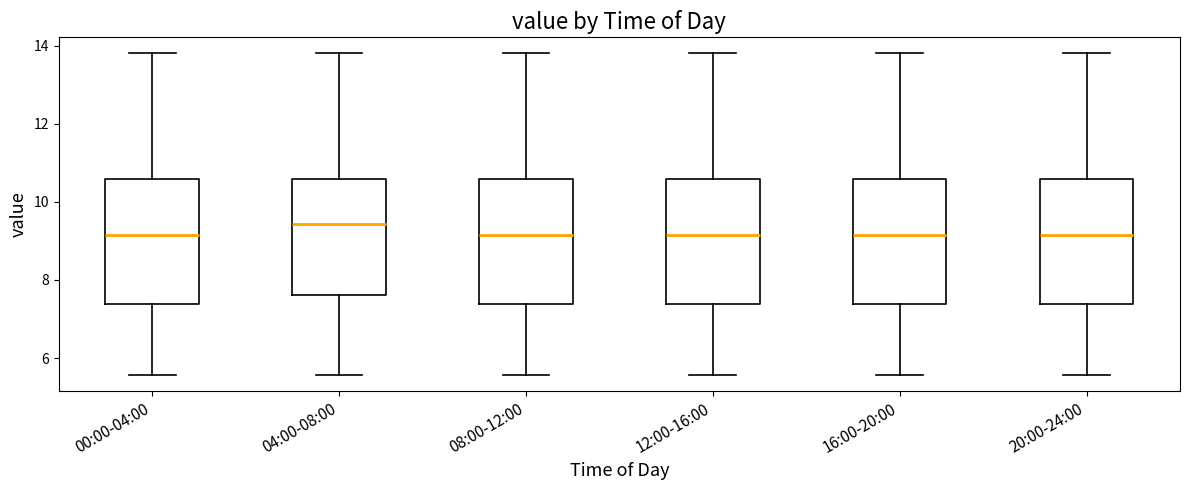

Reading left to right, read every box against the y-axis: the position of its median line, the range the box covers, and the ends of its whiskers. The values are not printed on the chart, so give them approximately, as read against the axis.

00:00-04:00: median 9.2, box 7.4 to 10.6, whiskers 5.6 to 13.8
04:00-08:00: median 9.4, box 7.6 to 10.6, whiskers 5.6 to 13.8
08:00-12:00: median 9.2, box 7.4 to 10.6, whiskers 5.6 to 13.8
12:00-16:00: median 9.2, box 7.4 to 10.6, whiskers 5.6 to 13.8
16:00-20:00: median 9.2, box 7.4 to 10.6, whiskers 5.6 to 13.8
20:00-24:00: median 9.2, box 7.4 to 10.6, whiskers 5.6 to 13.8